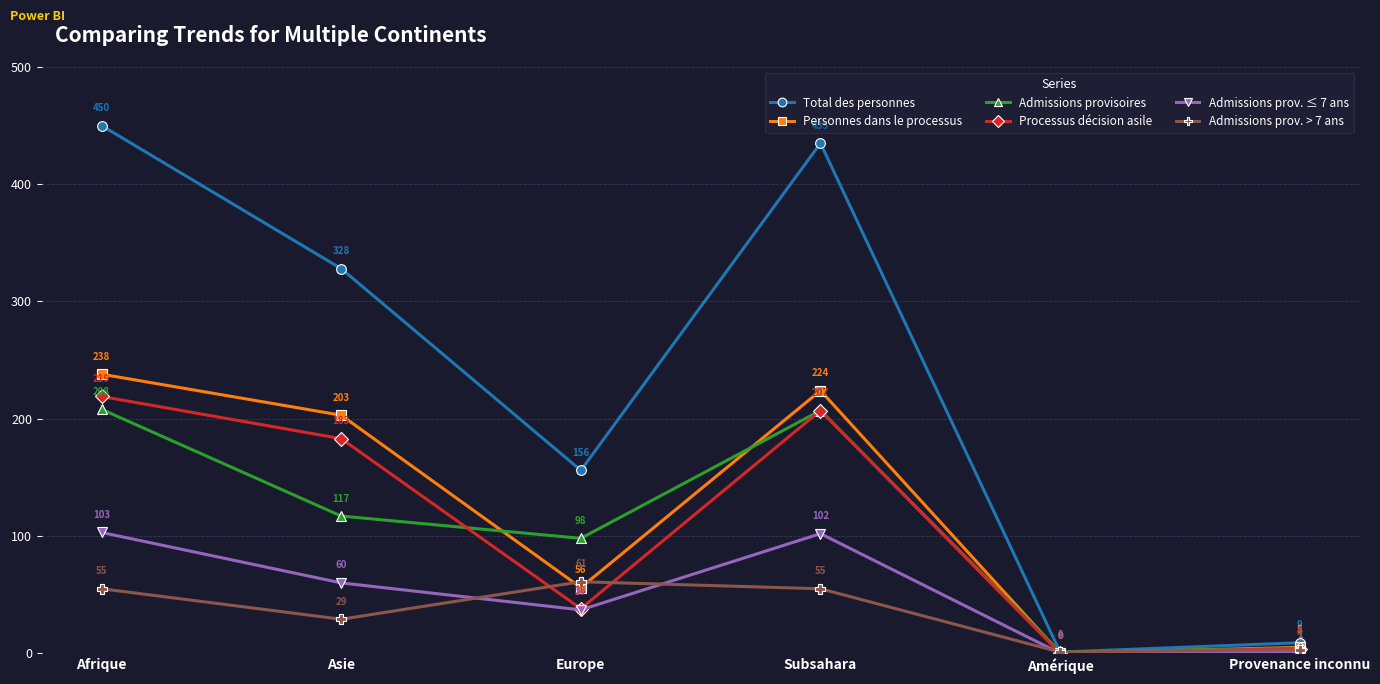

Reading left to right, transcribe all the data shown in this chart.

Total des personnes: 450	328	156	435	1	9
Personnes dans le processus: 238	203	56	224	0	5
Admissions provisoires: 208	117	98	207	1	4
Processus décision asile: 219	183	38	207	0	4
Admissions prov. ≤ 7 ans: 103	60	37	102	0	1
Admissions prov. > 7 ans: 55	29	61	55	1	3